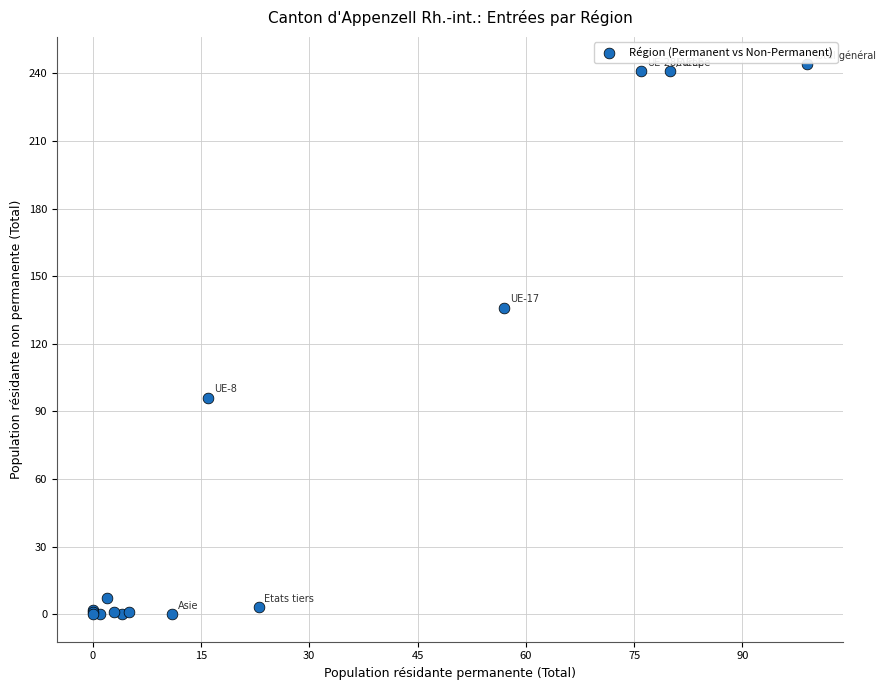

What Y value in the scatter plot is closest to 122?

136